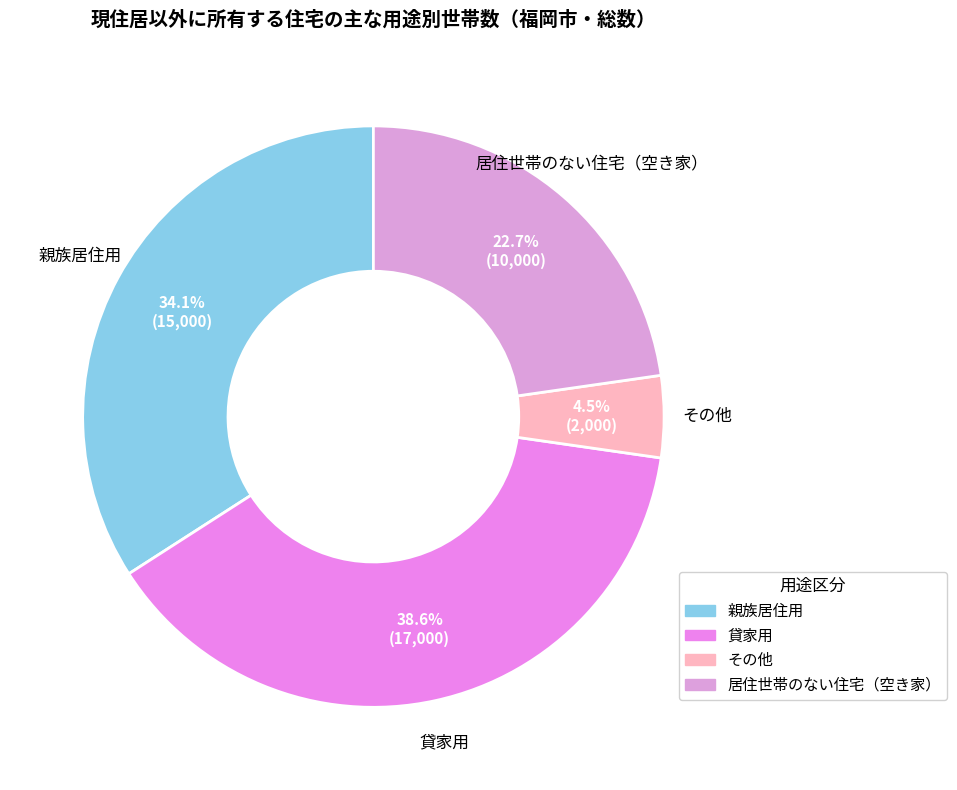

Is there a majority slice in this chart?

No